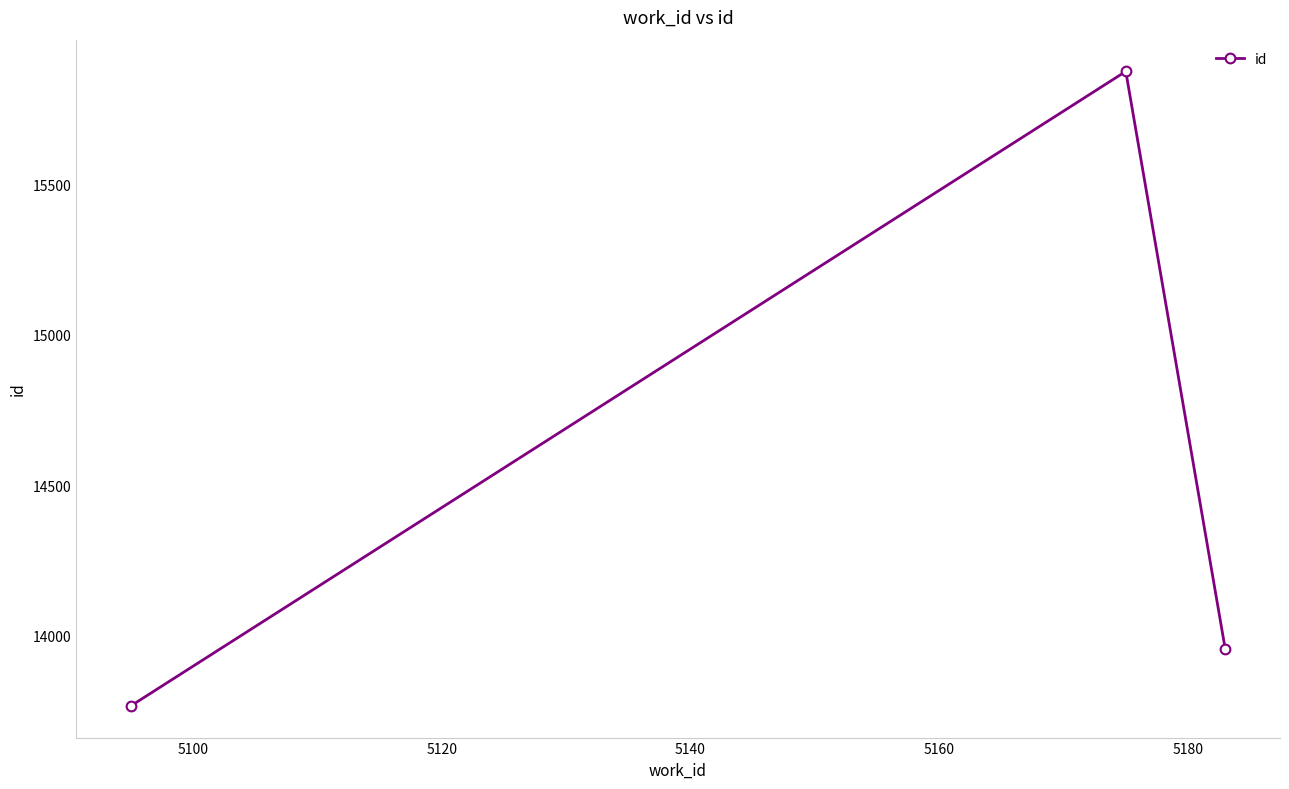

What is the value of the 1st point from the left?

13766.0